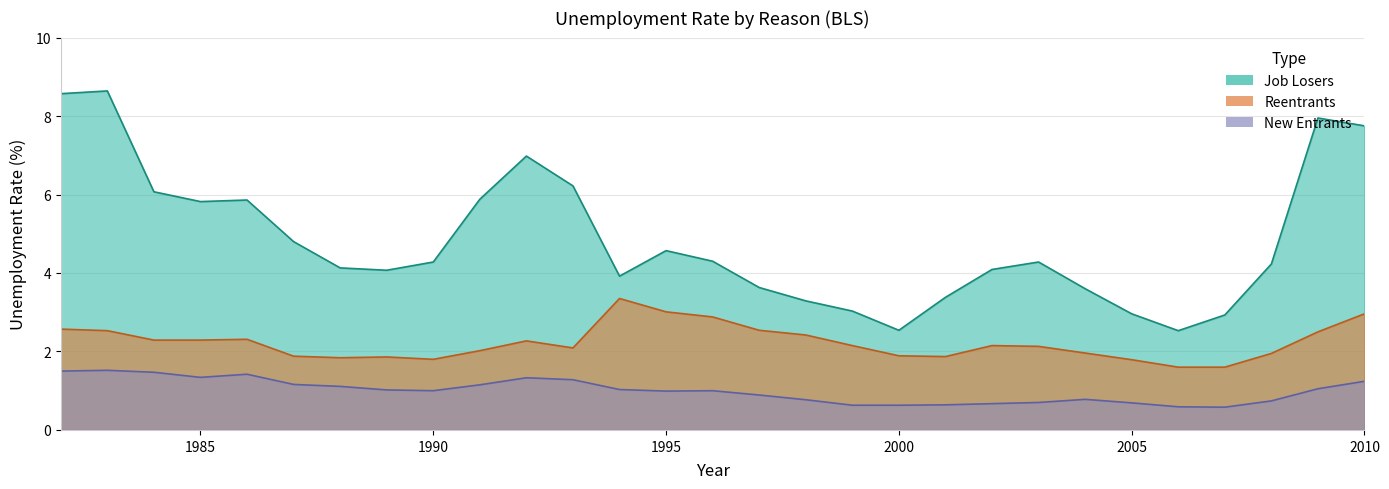

What is the average value of the New Entrants series?

1.0